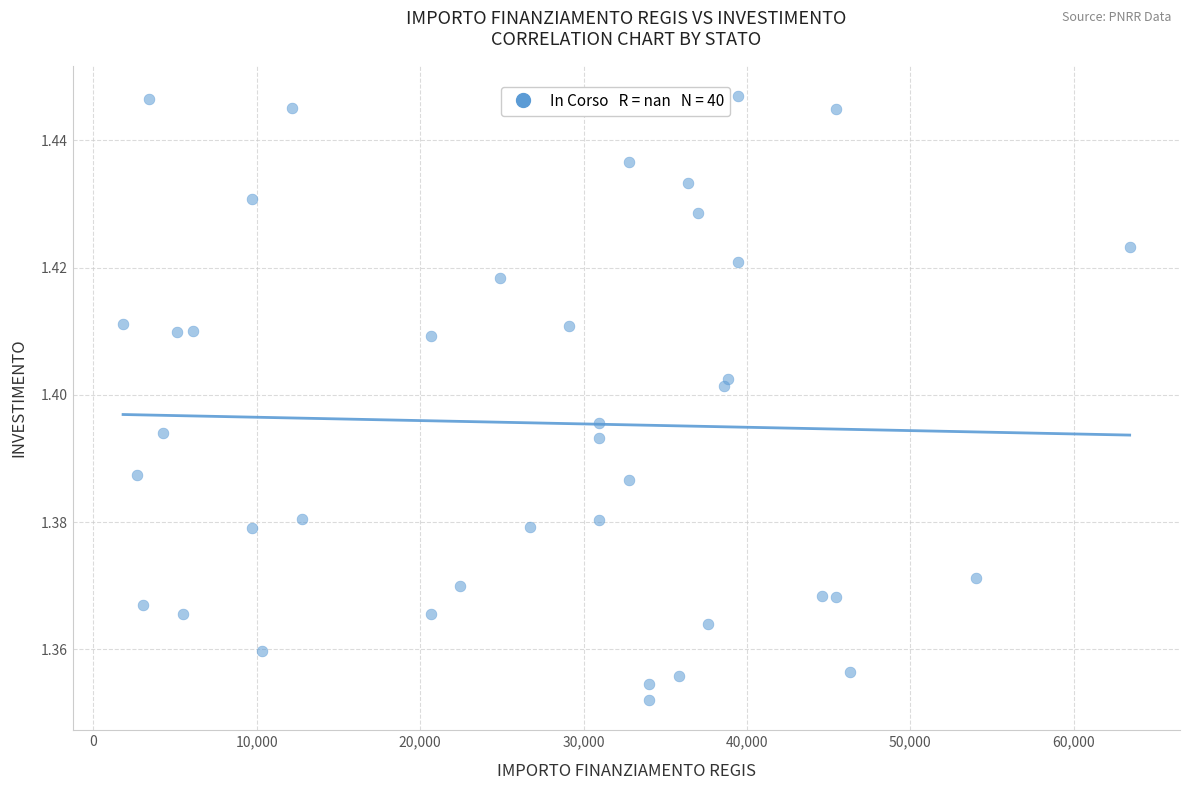

What is the range of X values (max minus min)?

61597.0